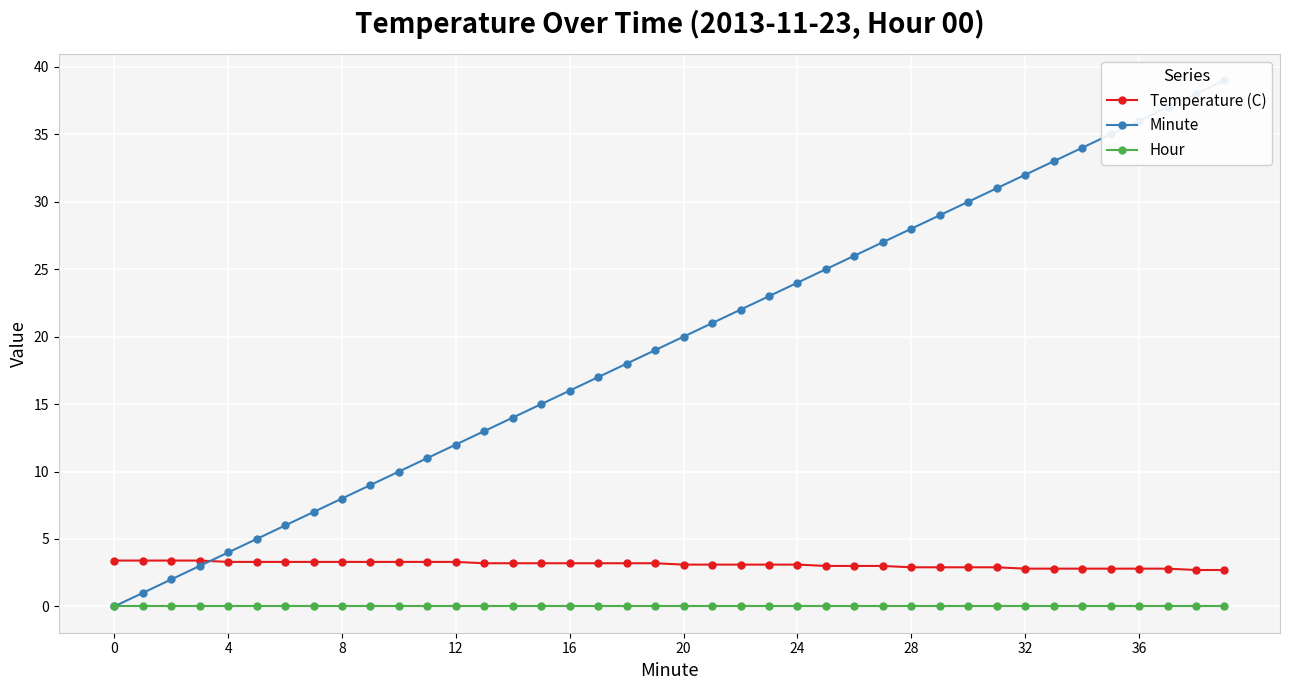

At which category does the chart reach its peak across all series?

39